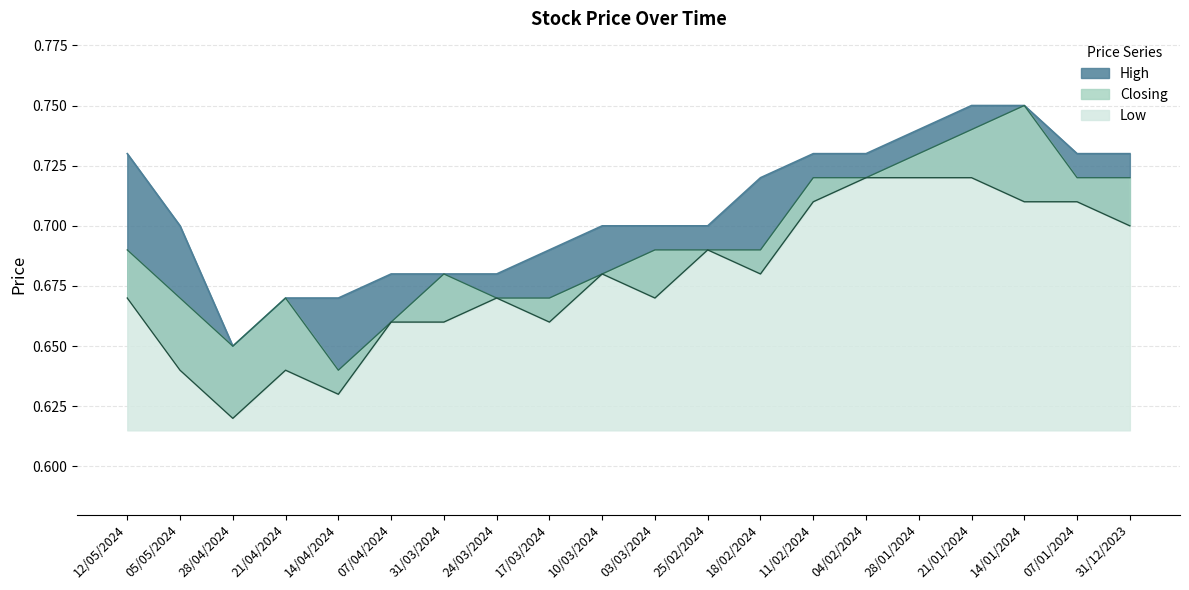

True or false: Closing and Low intersect in this chart.

False